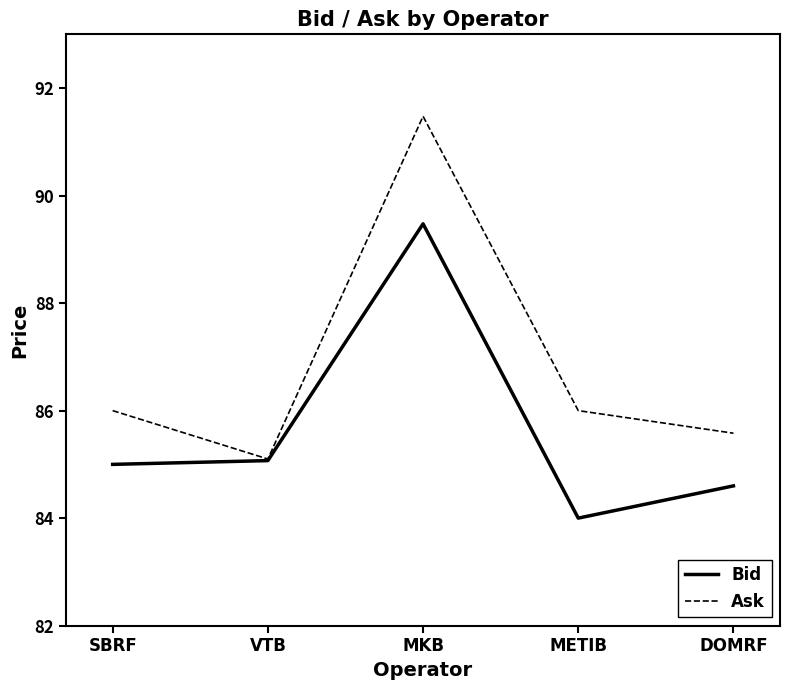

Rank the series by their average value, from lowest to highest.

Bid, Ask